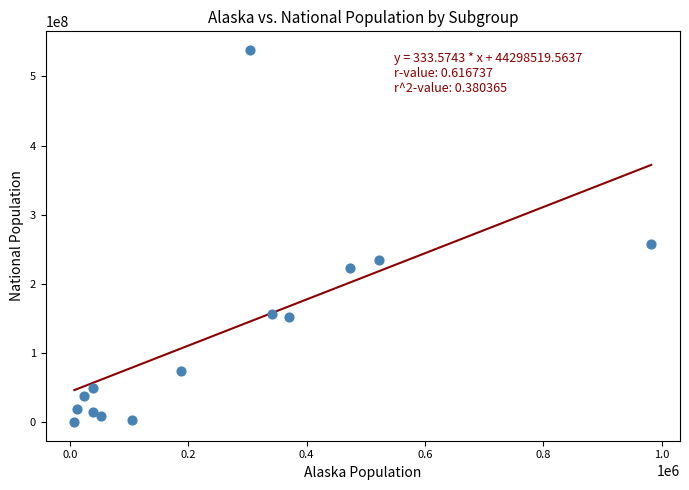

What Y value in the scatter plot is closest to 269270006?

258267944